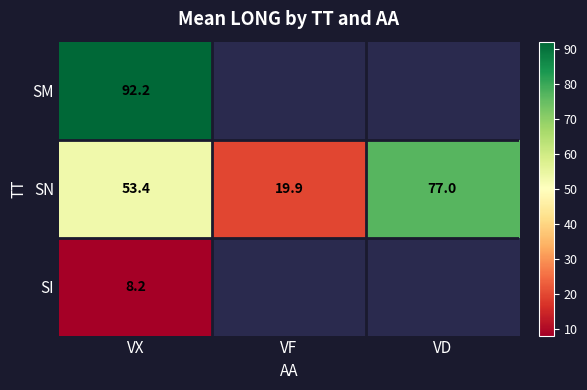

What is the maximum value shown in the chart?

92.2